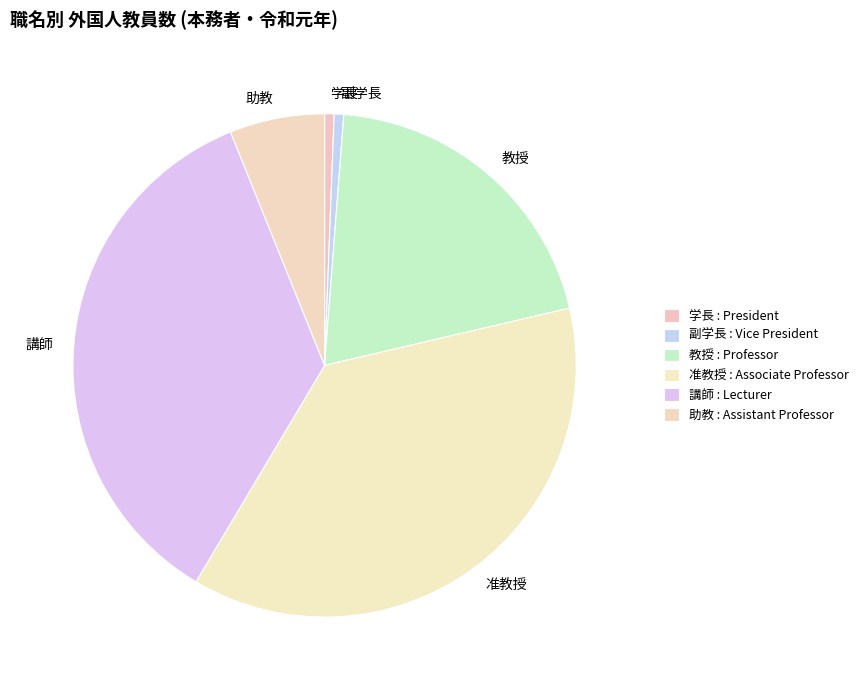

Combined, do 副学長 and 助教 account for over 50%?

No